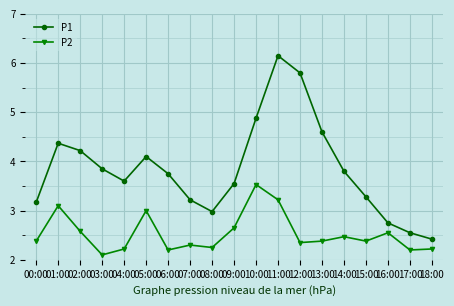

What is the difference between the P1 values at 00:00 and 05:00?

0.9